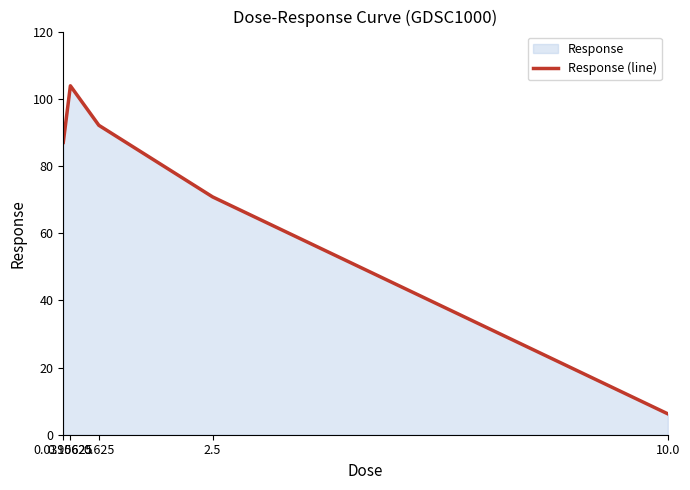

Reading left to right, extract all data points from this chart.

0.0390625=87.0	0.15625=103.8	0.625=92.1	2.5=70.8	10.0=6.2